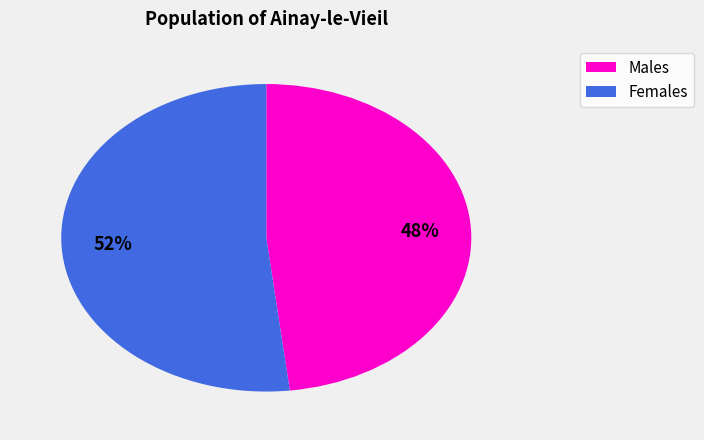

How many segments does this pie chart have?

2